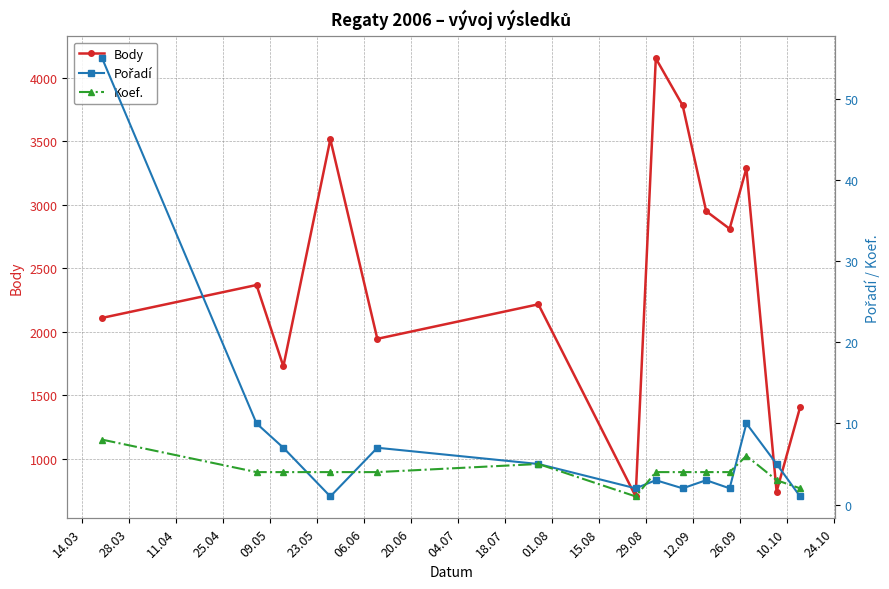

What is the maximum value for Body?

4155